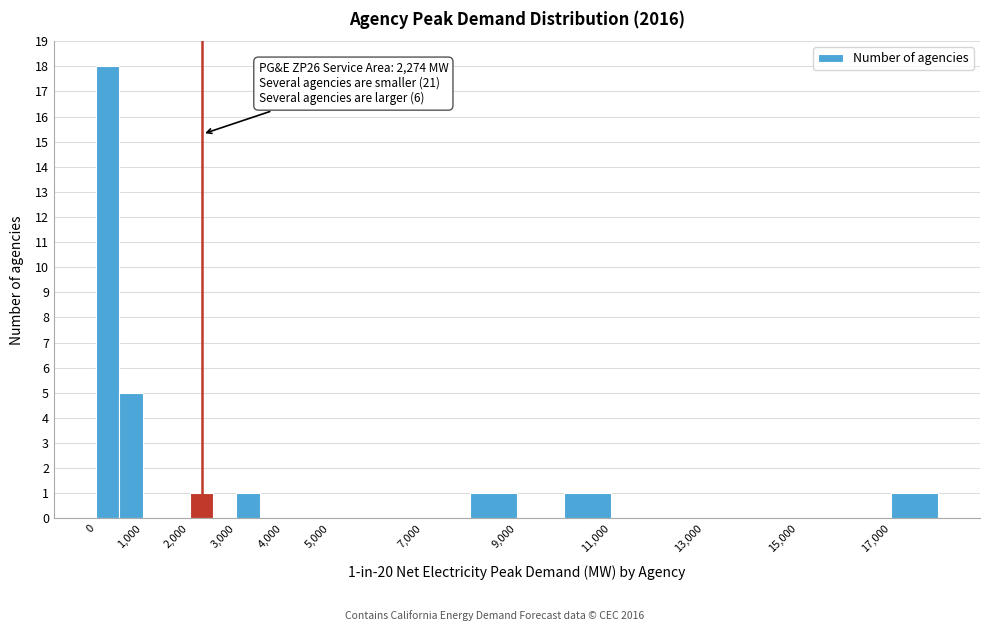

Over which range of the x-axis is the bar tallest?

0 to 500